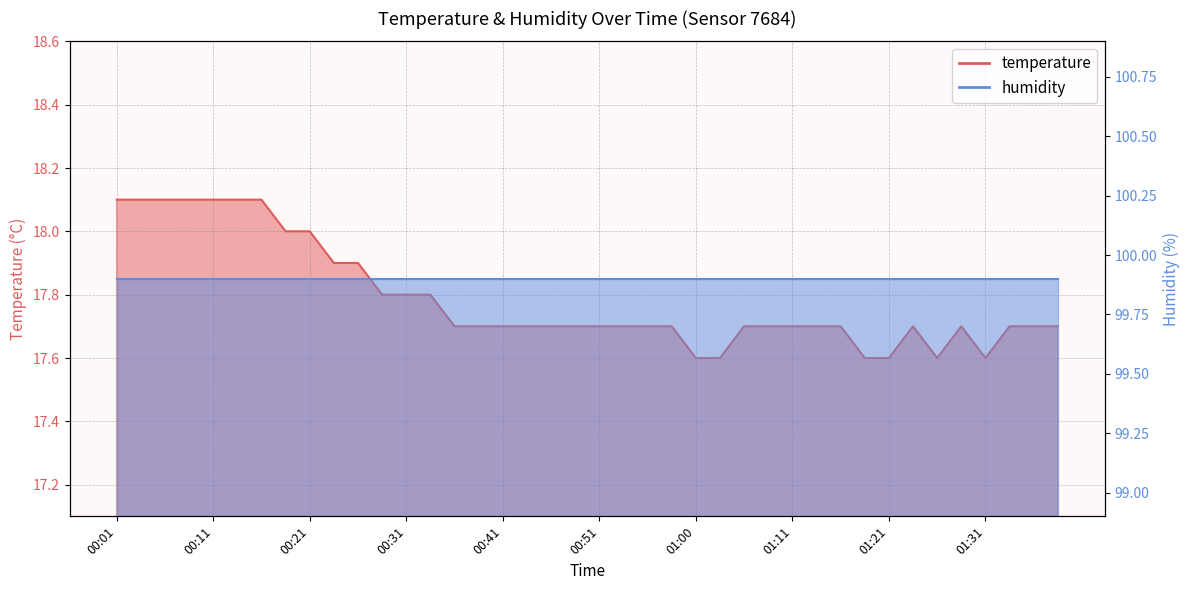

Reading left to right, list all the values displayed in this chart.

18.1	18.1	18.1	18.1	18.1	18.1	18.1	18.0	18.0	17.9	17.9	17.8	17.8	17.8	17.7	17.7	17.7	17.7	17.7	17.7	17.7	17.7	17.7	17.7	17.6	17.6	17.7	17.7	17.7	17.7	17.7	17.6	17.6	17.7	17.6	17.7	17.6	17.7	17.7	17.7